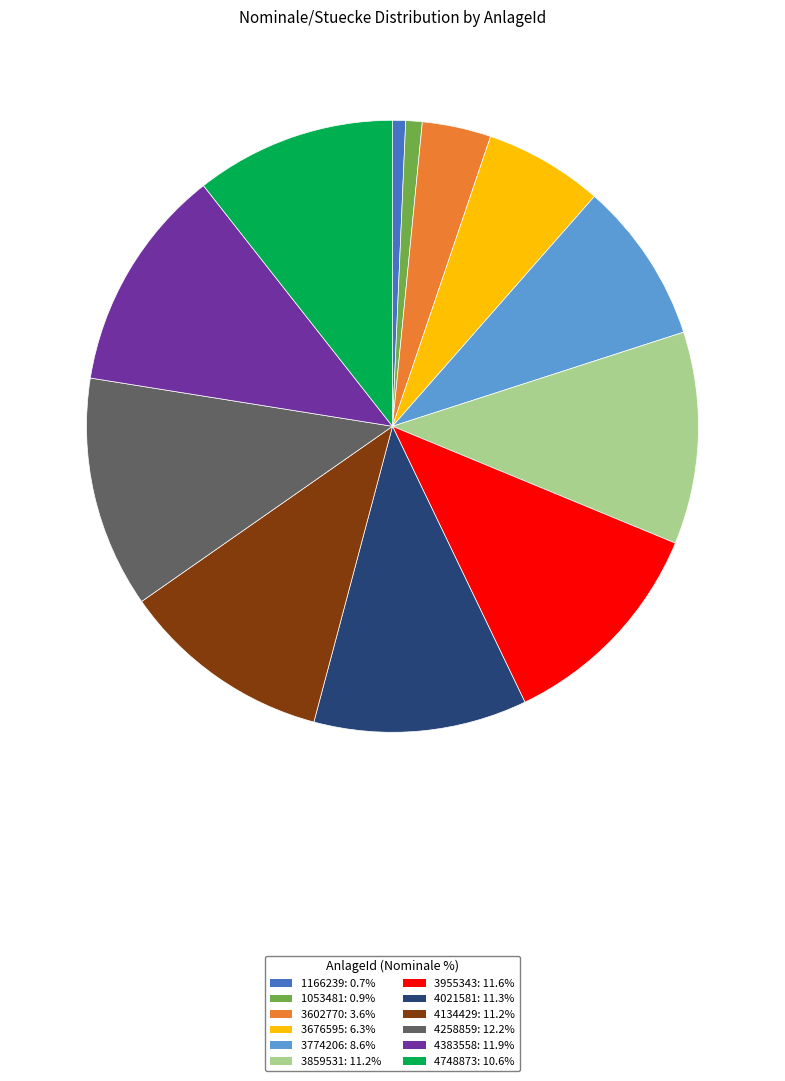

What is the ratio of the value at 3859531 to the value at 4021581?

1.0